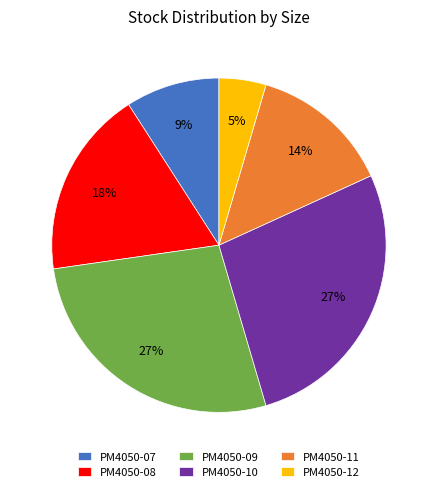

Which category has the smallest portion of the pie?

PM4050-12